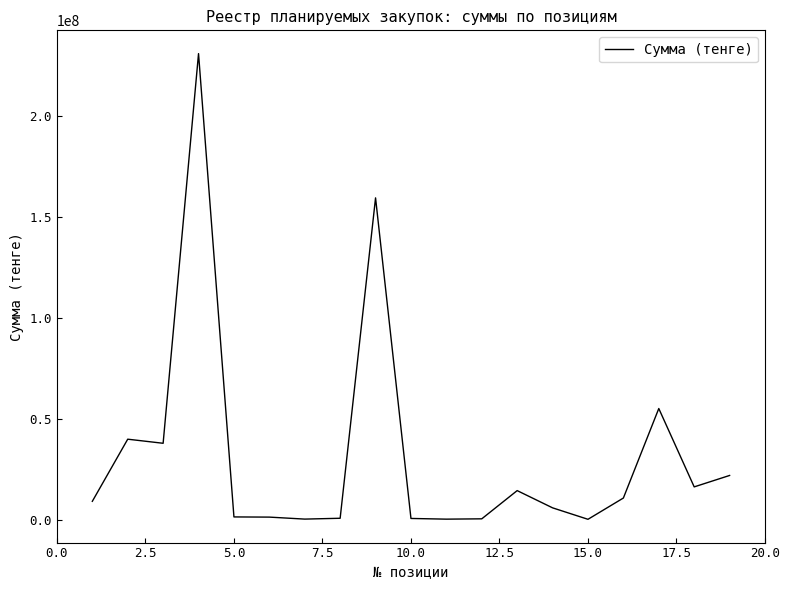

What is the maximum value shown in the chart?

231010000.0